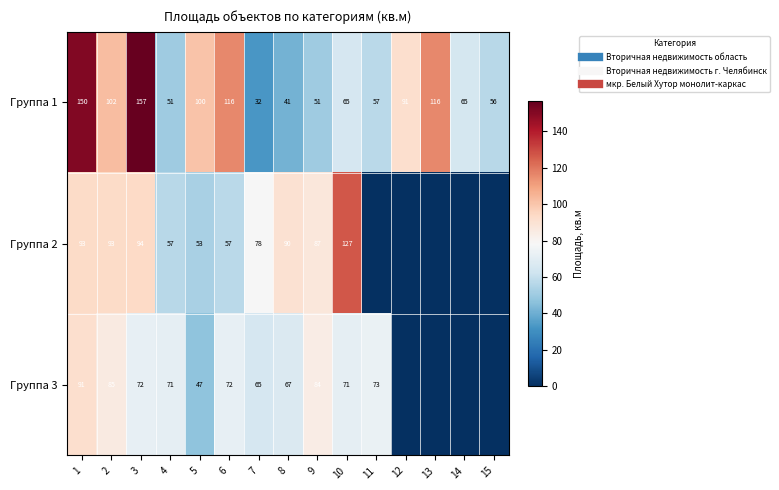

At which category is the sum across all series the highest?

1